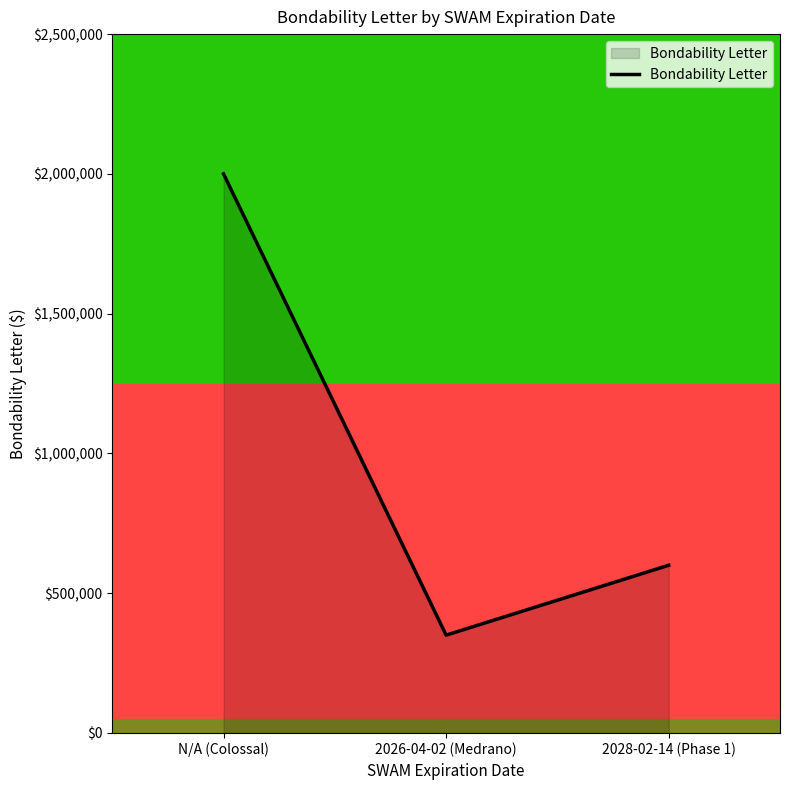

Rank the categories by Bondability Letter value from highest to lowest.

N/A (Colossal), 2028-02-14 (Phase 1), 2026-04-02 (Medrano)